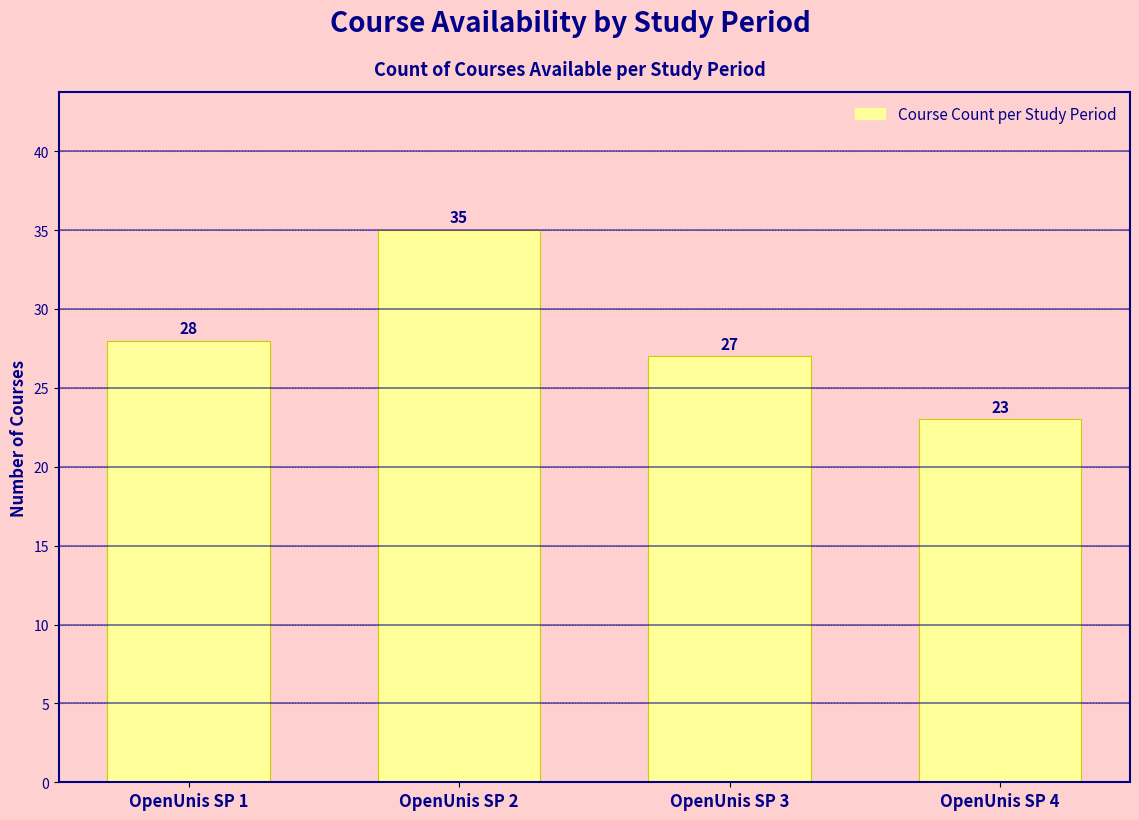

Reading left to right, transcribe all the data shown in this chart.

OpenUnis SP 1=28	OpenUnis SP 2=35	OpenUnis SP 3=27	OpenUnis SP 4=23